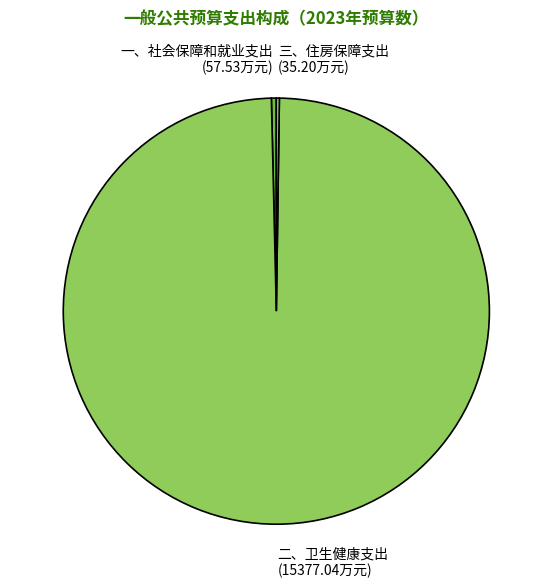

Which has a higher value, 一、社会保障和就业支出 or 二、卫生健康支出?

二、卫生健康支出